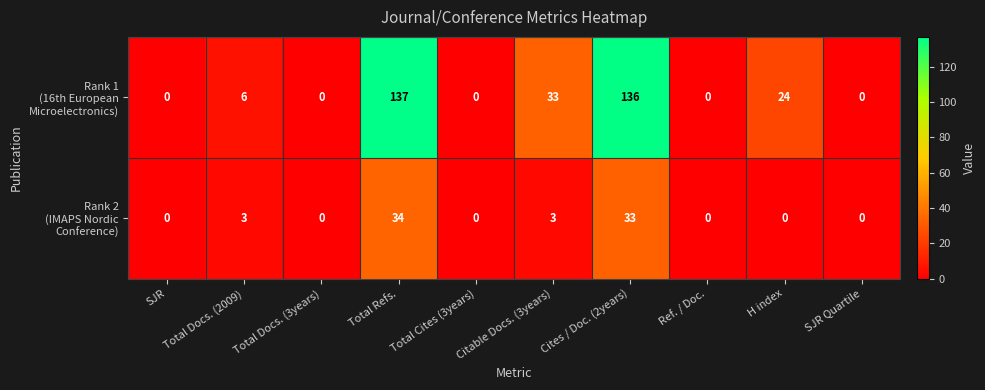

At which category is the sum across all series the highest?

Total Refs.